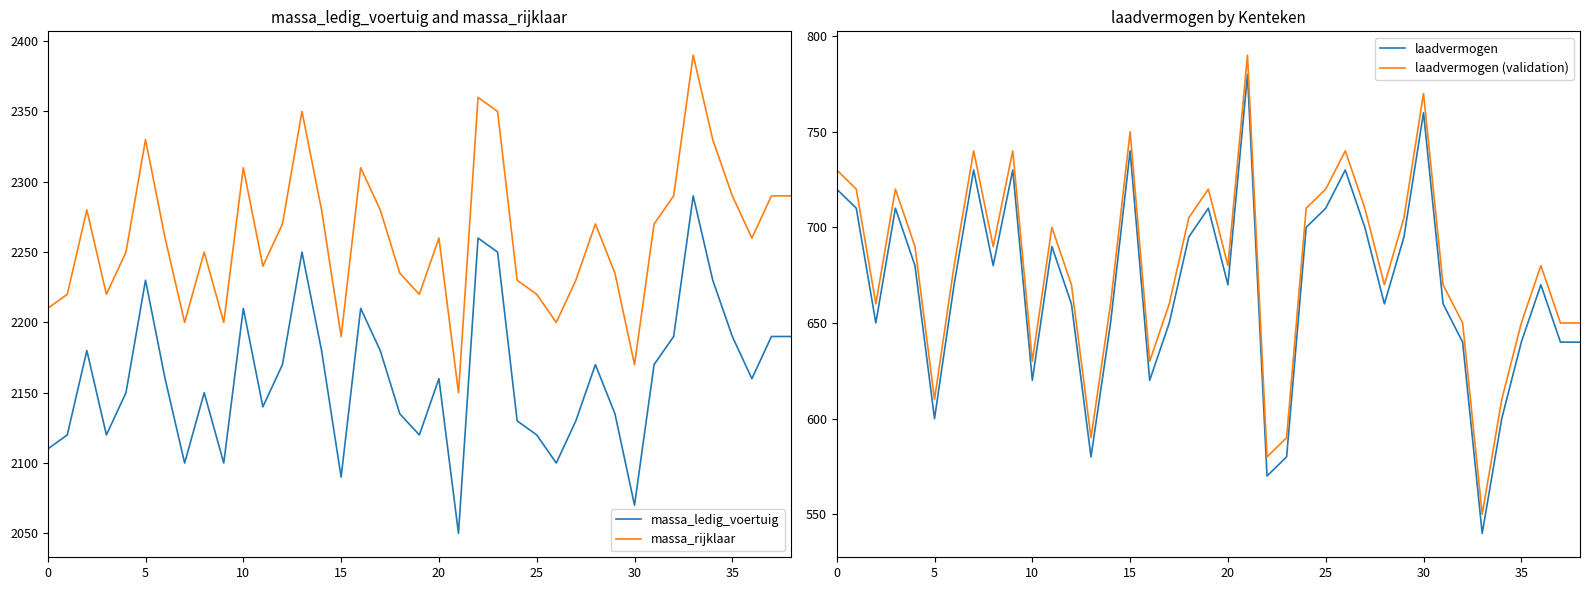

What is the approximate value of laadvermogen (validation) at 35, to the nearest 10?

650